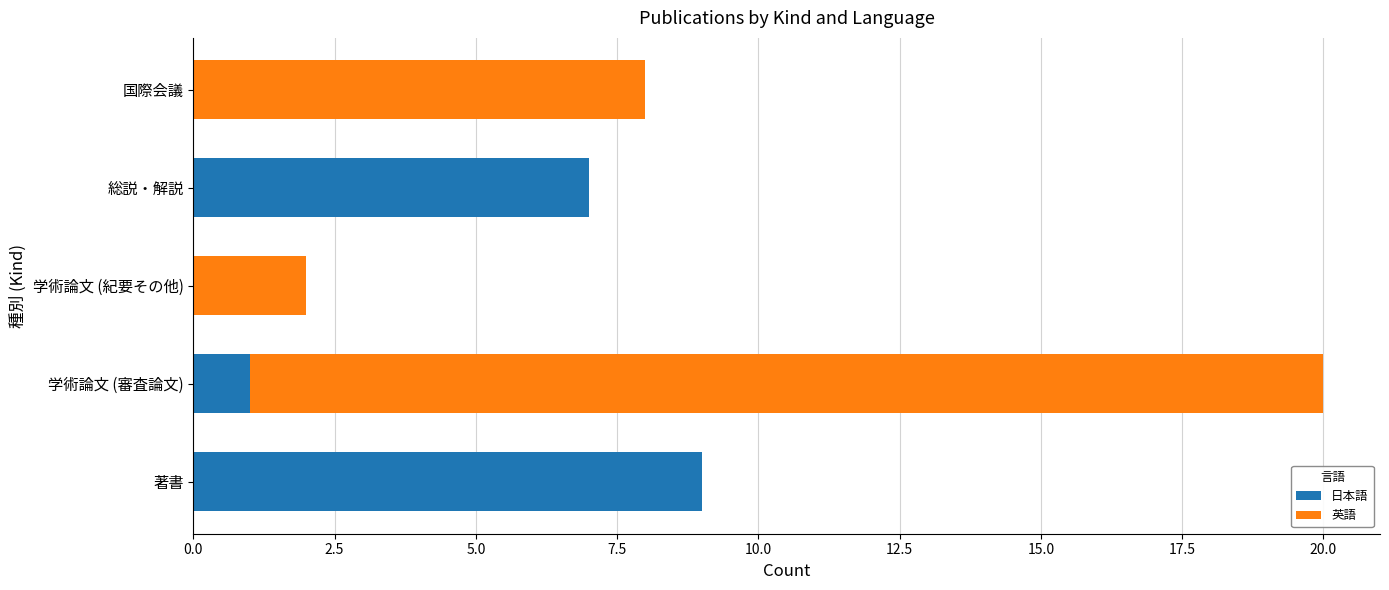

Which category has the highest value in the 日本語 series?

著書